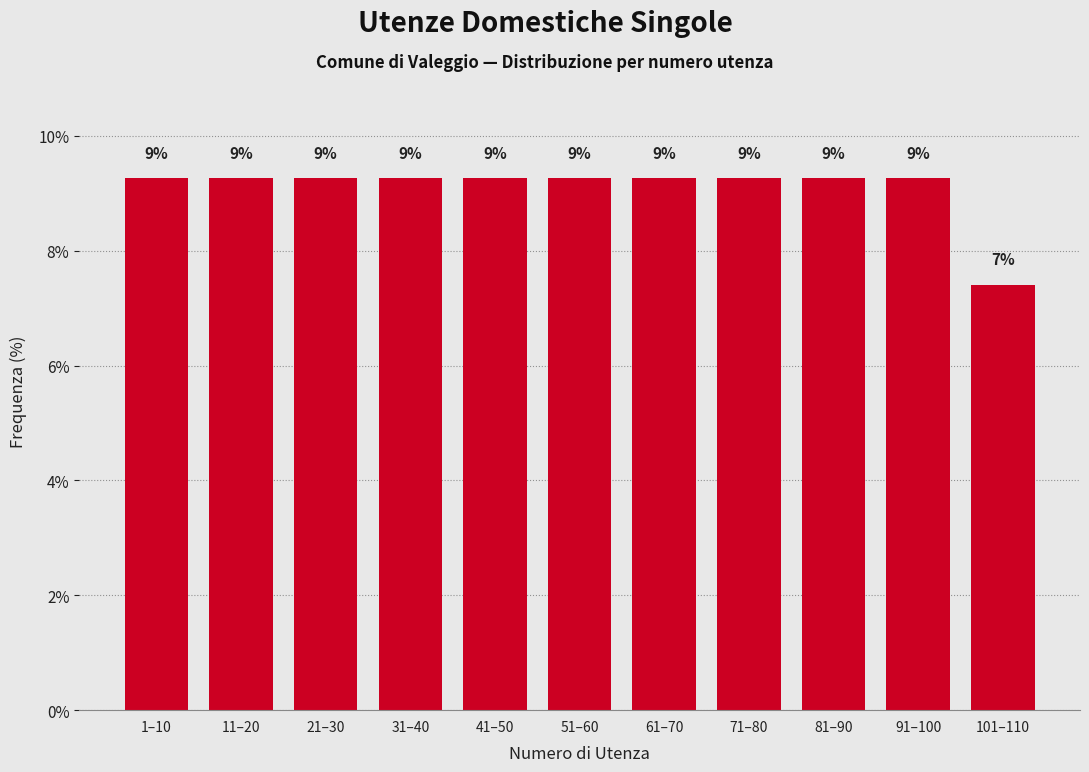

Does the chart contain any negative values?

No